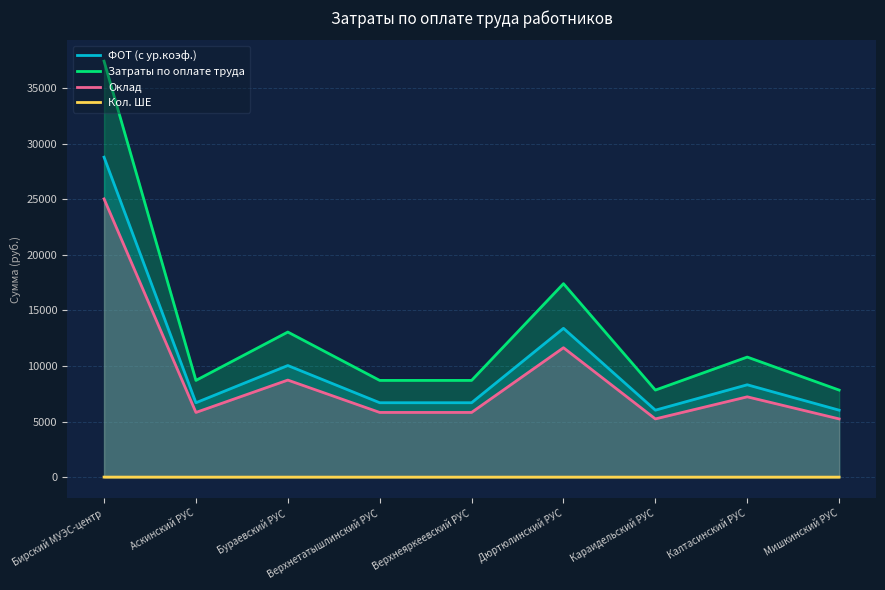

Between Калтасинский РУС and Верхнетатышлинский РУС, which is larger?

Калтасинский РУС